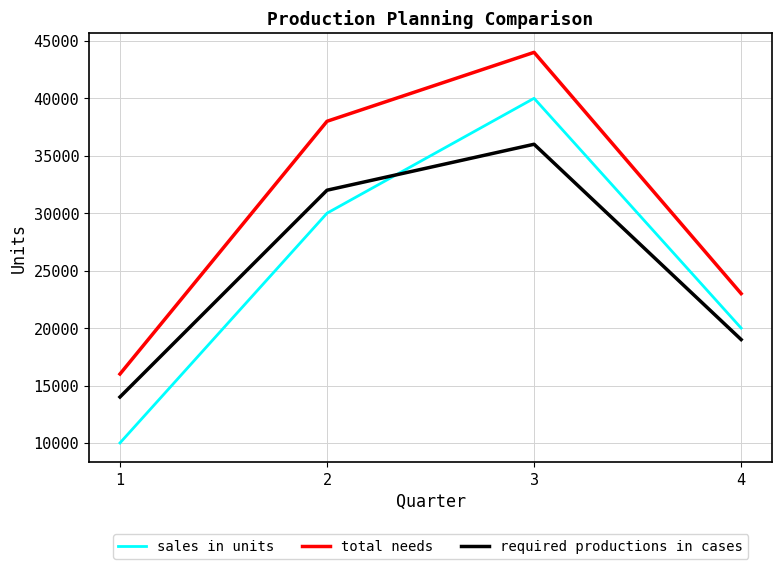

In required productions in cases, how many points are higher than both neighbors (excluding endpoints)?

1